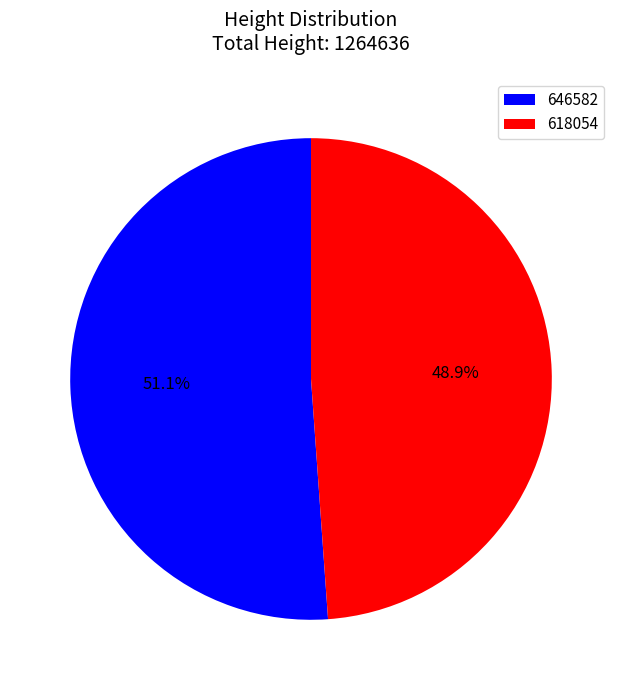

Is the sum of 618054 and 646582 greater than half?

Yes